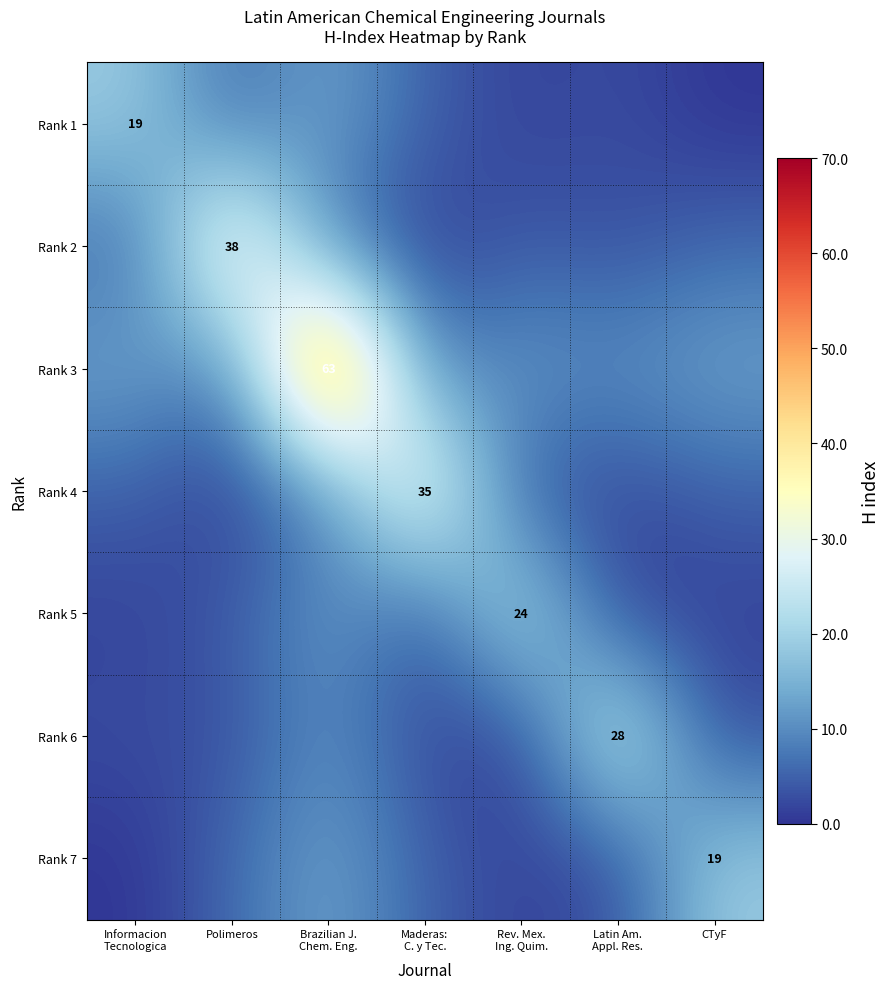

At which category is the sum across all series the highest?

Brazilian J.
Chem. Eng.